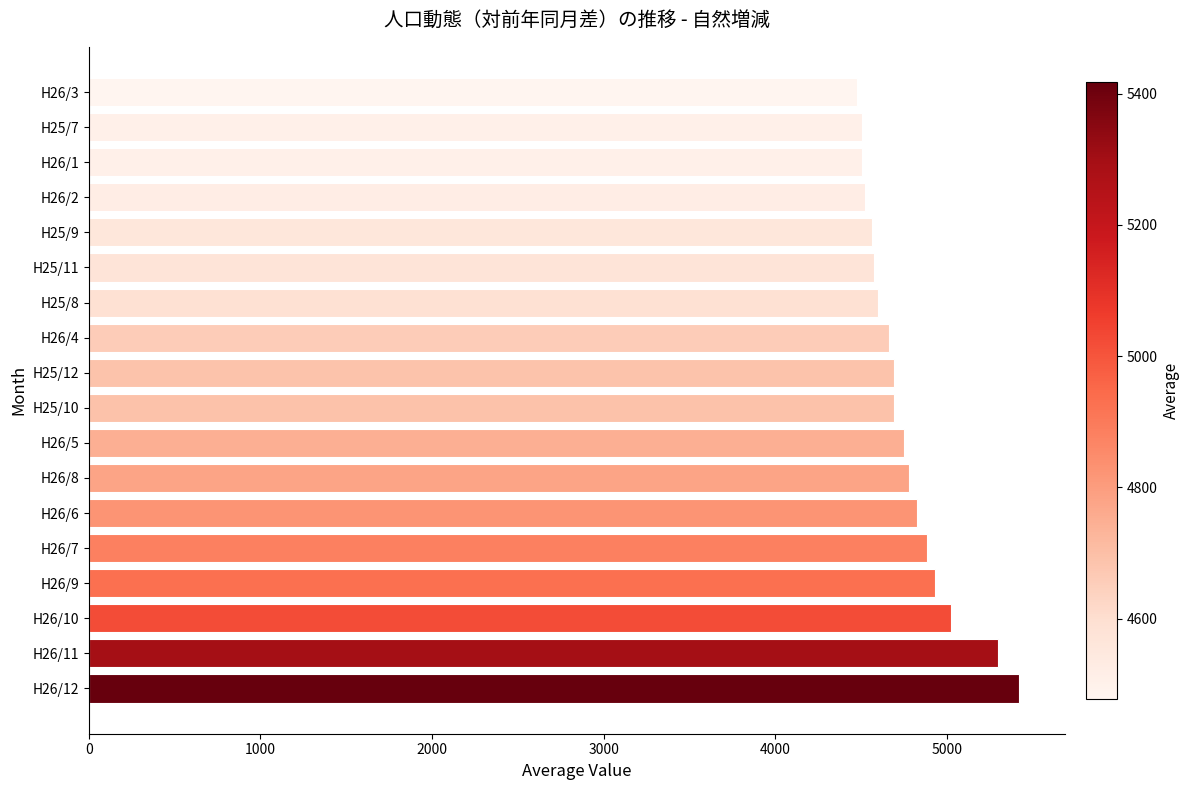

How many data points are less than 4691?

9